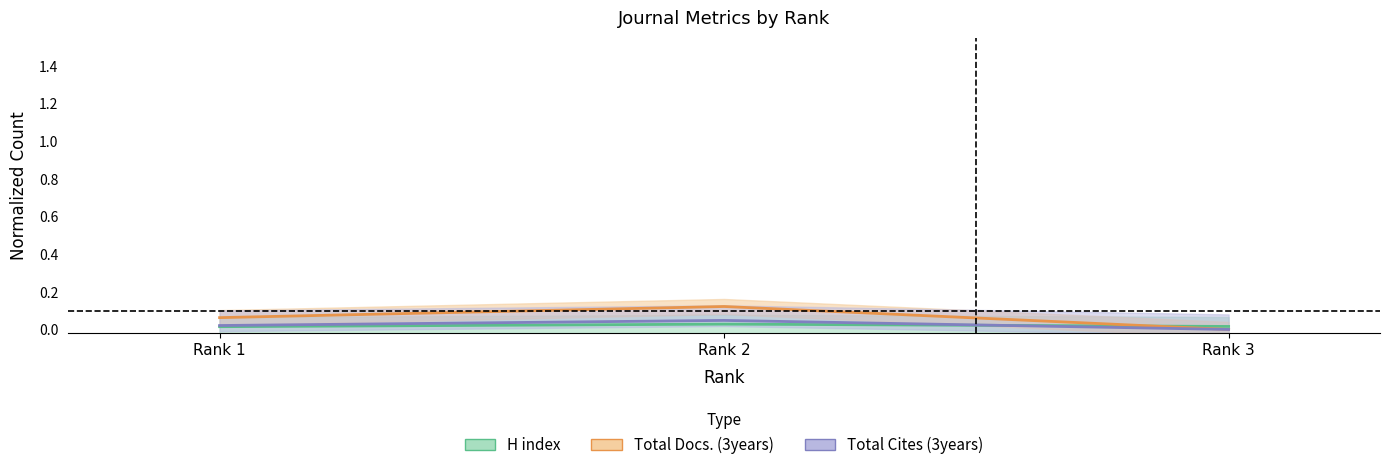

What are all the series names shown in the legend?

H index, Total Docs. (3years), Total Cites (3years)